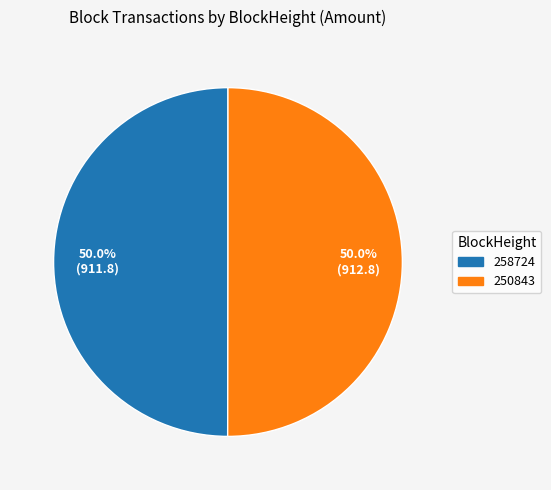

To the nearest percent, what is the difference between the 258724 and 250843 slice percentages?

0%